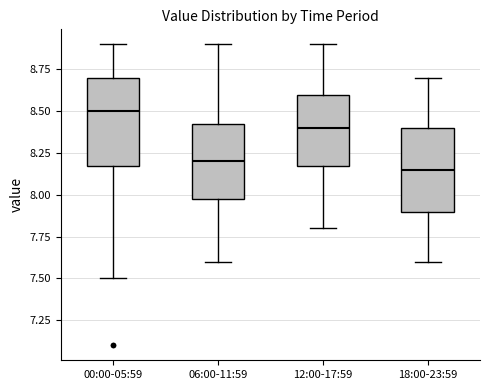

Reading left to right, read every box against the y-axis: the position of its median line, the range the box covers, and the ends of its whiskers. The values are not printed on the chart, so give them approximately, as read against the axis.

00:00-05:59: median 8.50, box 8.20 to 8.70, whiskers 7.50 to 8.90
06:00-11:59: median 8.20, box 8.00 to 8.45, whiskers 7.60 to 8.90
12:00-17:59: median 8.40, box 8.20 to 8.60, whiskers 7.80 to 8.90
18:00-23:59: median 8.15, box 7.90 to 8.40, whiskers 7.60 to 8.70